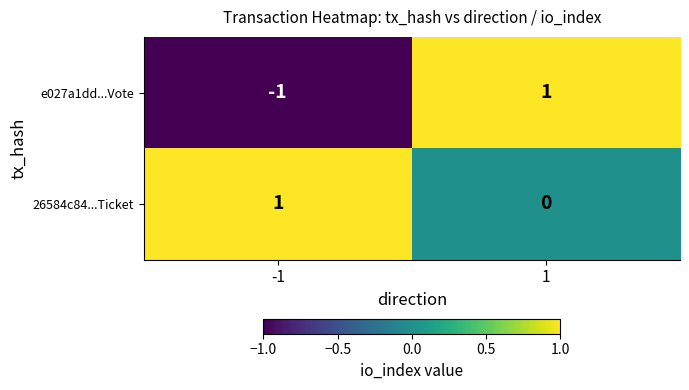

At how many categories does at least one series exceed 0?

2